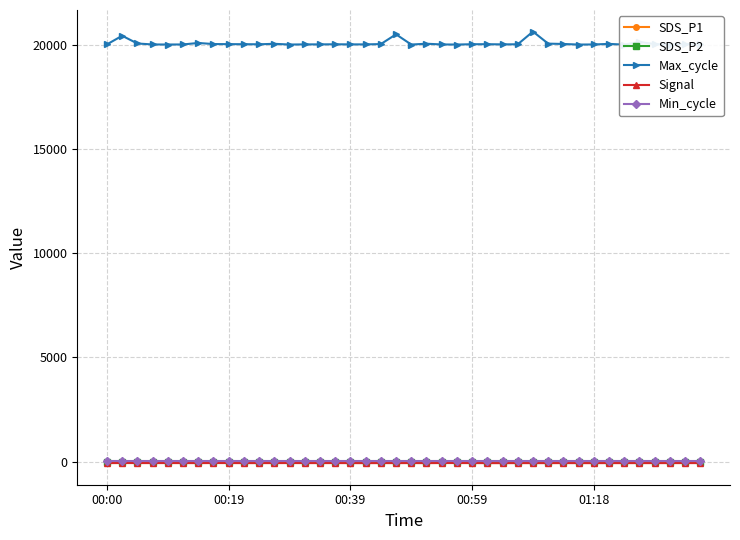

Reading left to right, what are all the values shown in this chart?

SDS_P1: 5.7	4.2	4.1	5.1	5.1	6.6	3.9	6.3	4.0	4.5	4.3	6.0	5.7	5.1	5.6	5.0	3.7	6.2	4.5	5.3	4.3	3.2	4.0	5.3	3.8	3.0	5.0	6.2	6.0	7.6	5.2	6.6	3.6	3.5	3.2	4.6	4.9	5.0	3.8	4.9
SDS_P2: 1.9	1.6	1.7	1.6	2.0	2.2	1.6	1.8	1.9	1.7	1.7	2.2	1.7	1.6	1.6	1.6	1.6	2.0	1.7	1.9	1.9	1.4	1.9	1.7	1.9	1.6	2.2	2.0	2.0	1.8	2.0	2.1	1.6	1.7	1.5	2.1	1.8	1.8	1.8	1.9
Max_cycle: 20027.0	20440.0	20069.0	20023.0	20020.0	20023.0	20094.0	20042.0	20038.0	20035.0	20031.0	20054.0	20019.0	20026.0	20027.0	20031.0	20027.0	20026.0	20041.0	20509.0	20019.0	20058.0	20023.0	20019.0	20034.0	20035.0	20027.0	20031.0	20641.0	20062.0	20046.0	20018.0	20023.0	20050.0	20015.0	20144.0	20038.0	20019.0	20038.0	20030.0
Signal: -69.0	-66.0	-67.0	-68.0	-67.0	-68.0	-69.0	-66.0	-67.0	-69.0	-69.0	-68.0	-67.0	-68.0	-69.0	-67.0	-70.0	-70.0	-69.0	-69.0	-68.0	-70.0	-66.0	-66.0	-68.0	-70.0	-71.0	-69.0	-70.0	-70.0	-68.0	-70.0	-70.0	-69.0	-69.0	-69.0	-69.0	-69.0	-68.0	-69.0
Min_cycle: 27.0	27.0	27.0	27.0	27.0	27.0	27.0	27.0	27.0	27.0	27.0	27.0	27.0	27.0	27.0	27.0	27.0	27.0	27.0	27.0	27.0	27.0	27.0	27.0	27.0	27.0	27.0	27.0	27.0	27.0	27.0	27.0	27.0	27.0	27.0	27.0	27.0	27.0	27.0	27.0